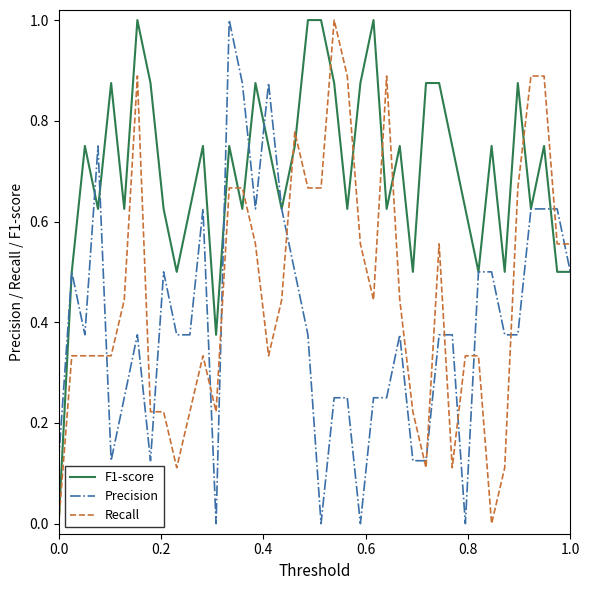

What are all the series names shown in the legend?

F1-score, Precision, Recall